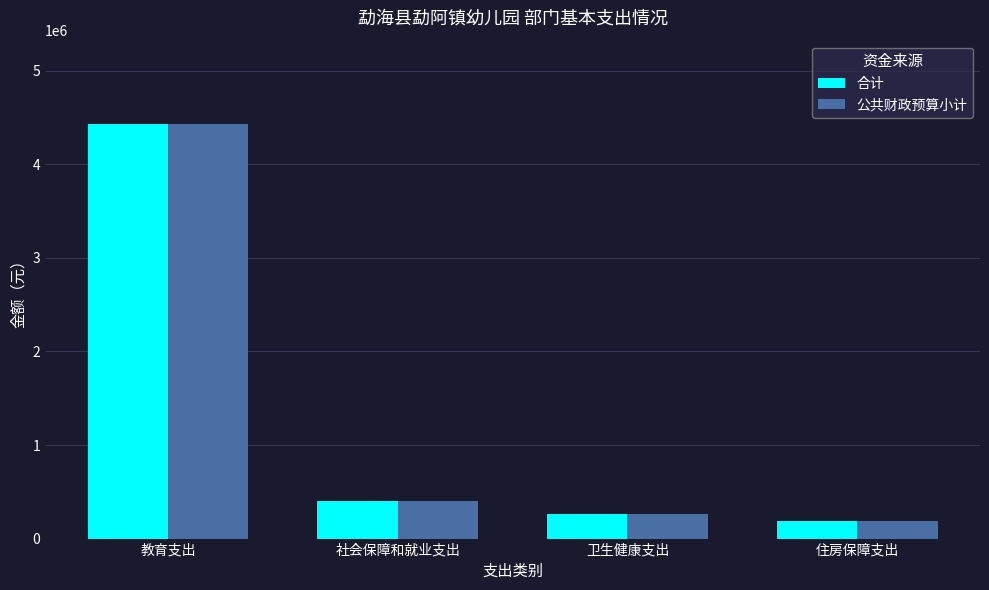

The 合计 series shows 183399.8 at 住房保障支出. True or false?

True